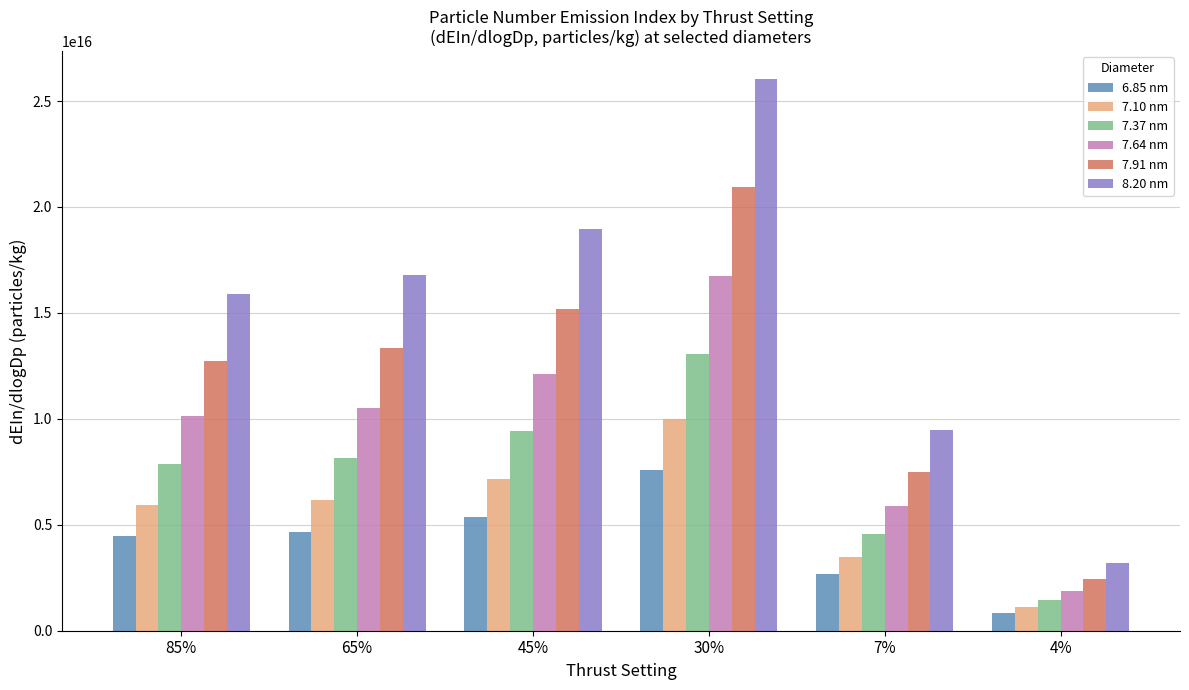

Is the value of 7.64 nm at 85% greater than the value of 7.37 nm at 7%?

Yes